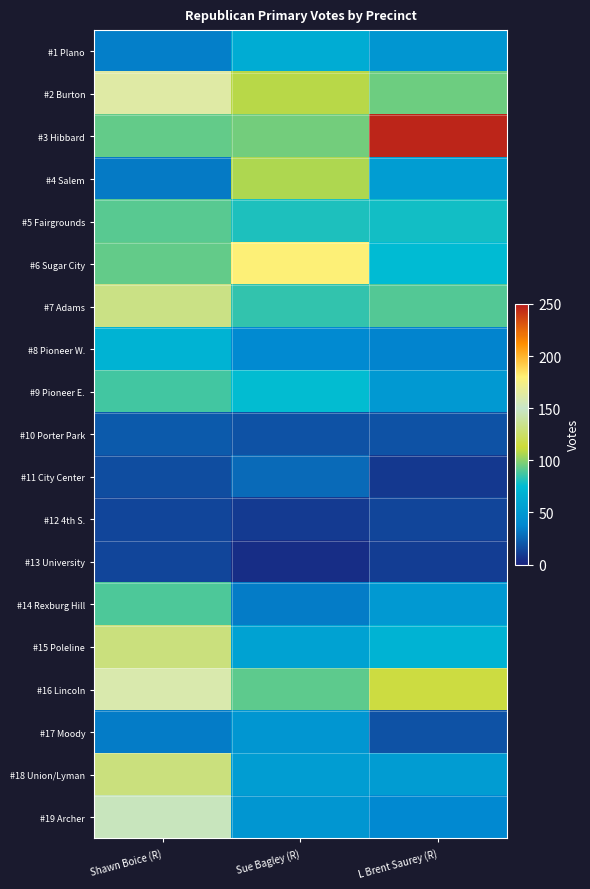

Which has a higher value, Shawn Boice (R) or L Brent Saurey (R)?

L Brent Saurey (R)